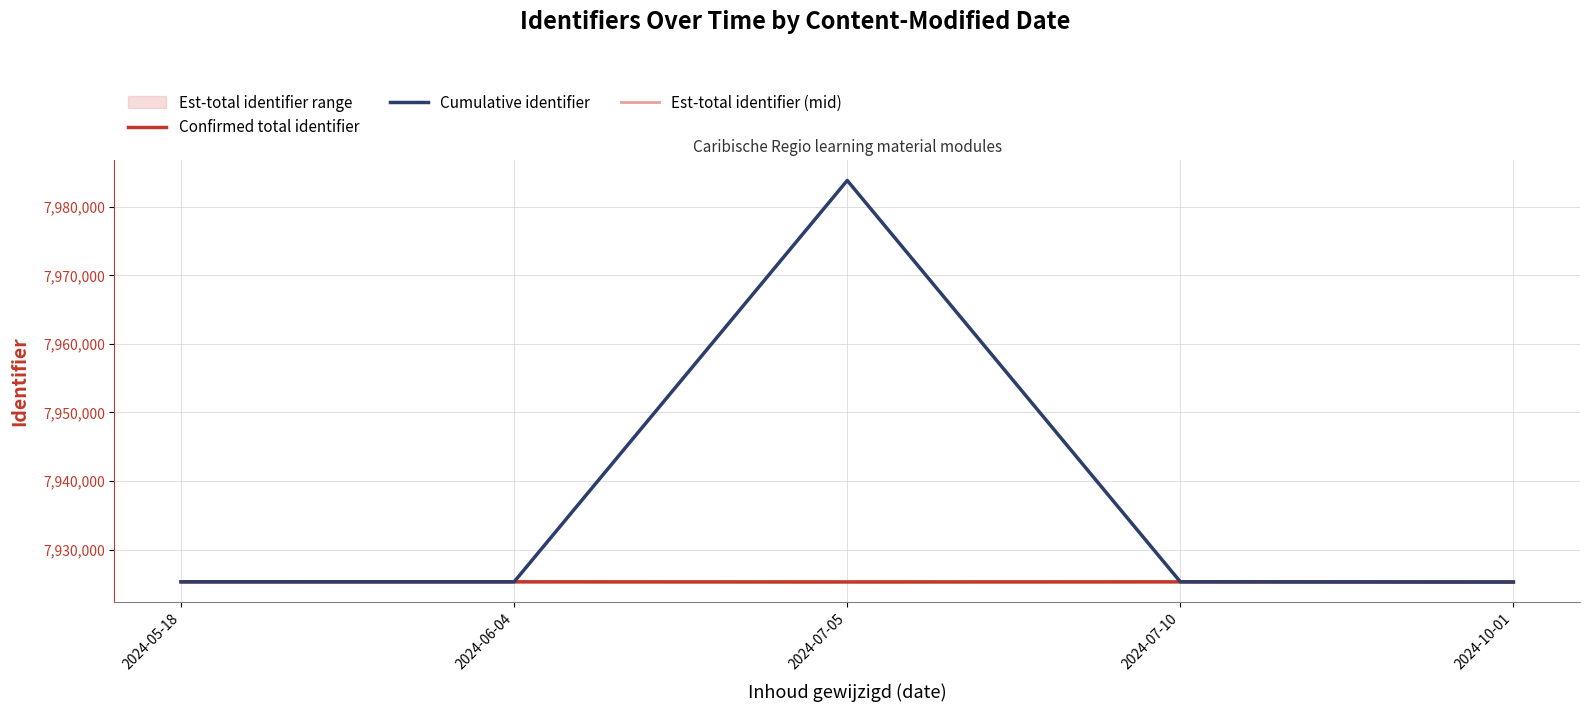

Rank the categories by Est-total identifier (mid) value from lowest to highest.

2024-10-01, 2024-07-05, 2024-07-10, 2024-05-18, 2024-06-04